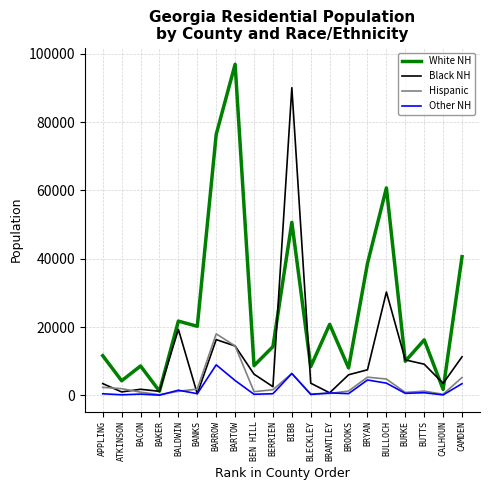

What is the maximum value shown in the chart?

96889